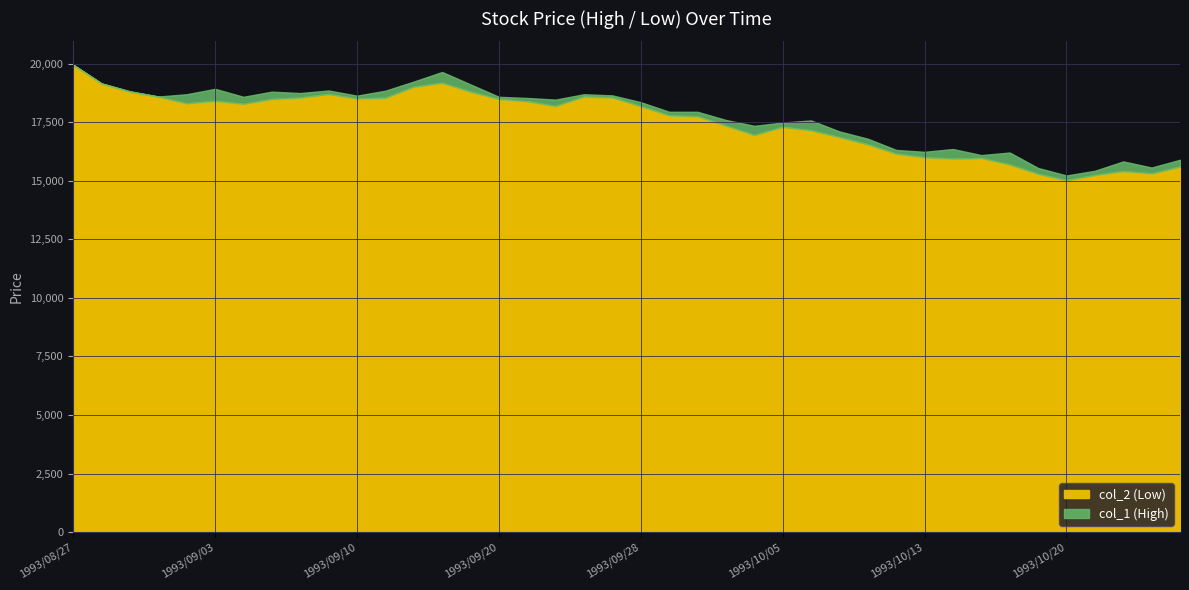

What are all the series names shown in the legend?

col_2 (Low), col_1 (High)